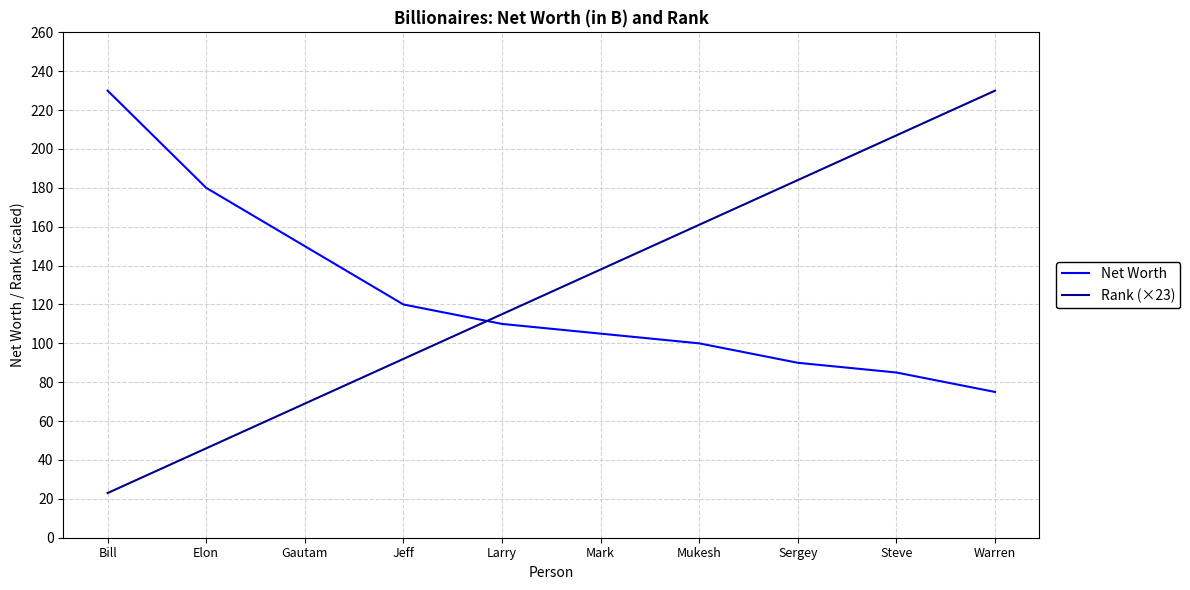

Where do Net Worth and Rank (×23) first cross each other?

Jeff and Larry